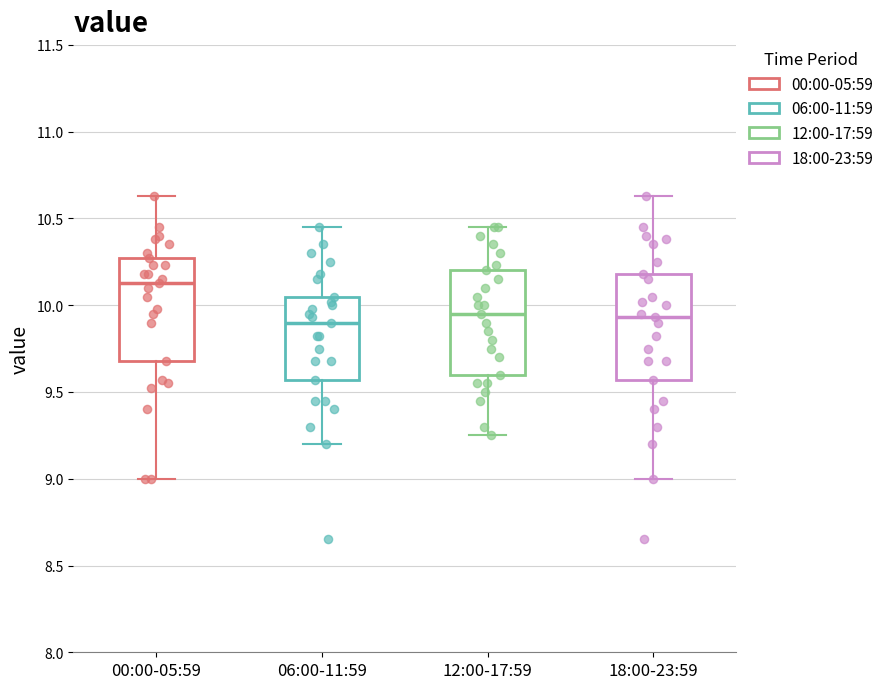

Reading left to right, transcribe this box plot: for each box, give where its median line is, the range the box spans, and where its two whiskers end, as read against the y-axis. The values are not printed on the chart, so give them approximately, as read against the axis.

00:00-05:59: median 10.15, box 9.70 to 10.25, whiskers 9.00 to 10.65
06:00-11:59: median 9.90, box 9.55 to 10.05, whiskers 9.20 to 10.45
12:00-17:59: median 9.95, box 9.60 to 10.20, whiskers 9.25 to 10.45
18:00-23:59: median 9.95, box 9.55 to 10.20, whiskers 9.00 to 10.65